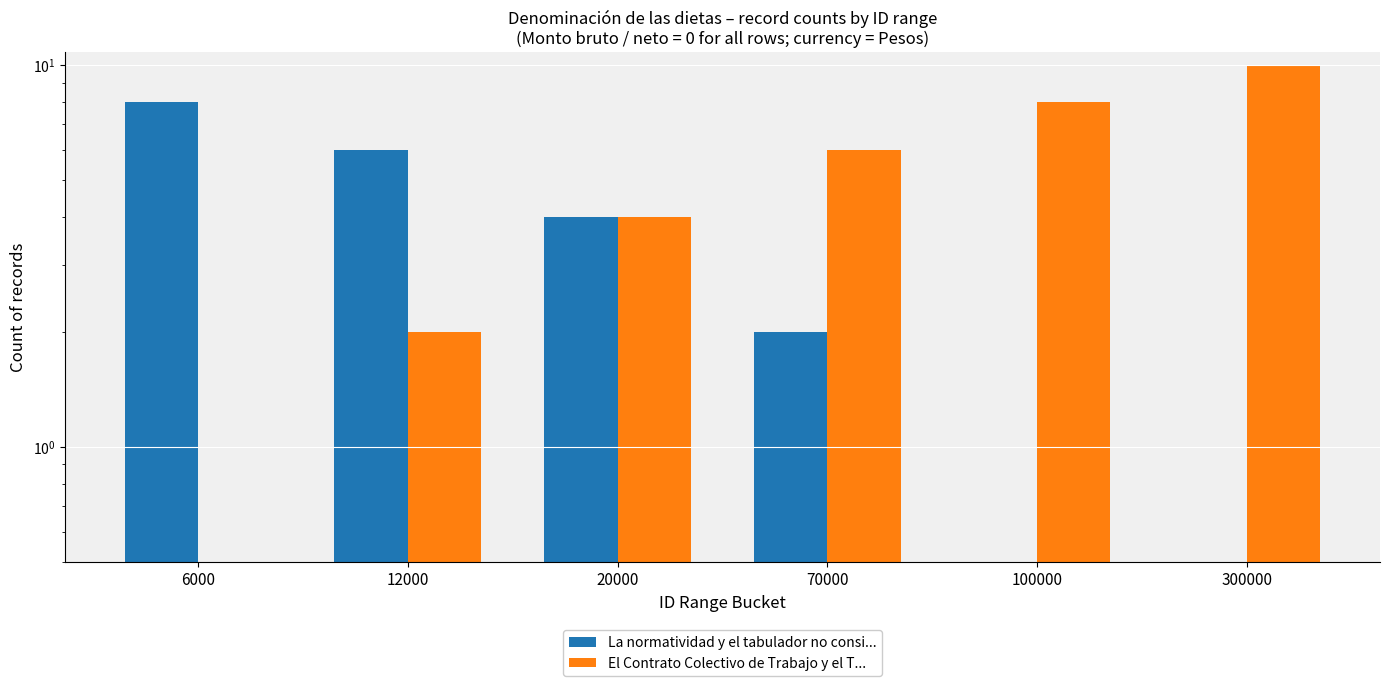

Which has a higher value, 70000 or 12000?

12000